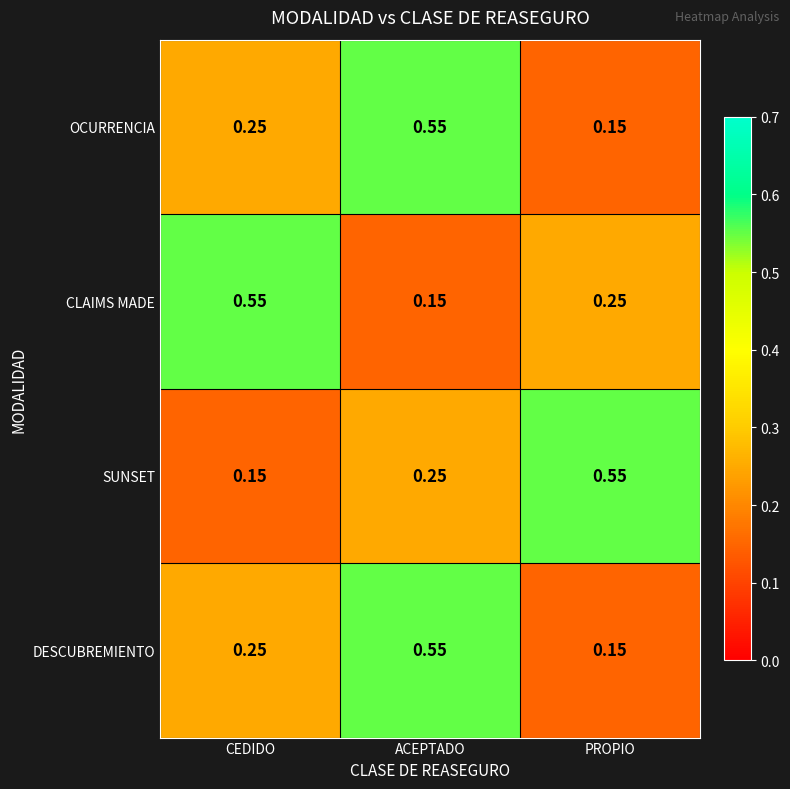

Which series changed the most between CEDIDO and ACEPTADO?

CLAIMS MADE